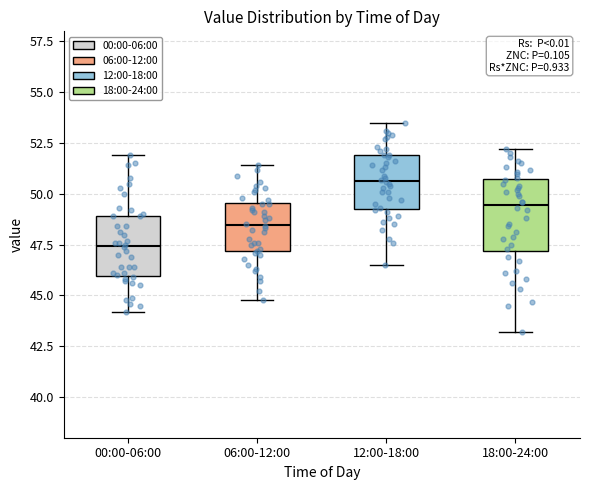

Reading left to right, read every box against the y-axis: the position of its median line, the range the box covers, and the ends of its whiskers. The values are not printed on the chart, so give them approximately, as read against the axis.

00:00-06:00: median 47.5, box 46.0 to 49.0, whiskers 44.0 to 52.0
06:00-12:00: median 48.5, box 47.0 to 49.5, whiskers 45.0 to 51.5
12:00-18:00: median 50.5, box 49.5 to 52.0, whiskers 46.5 to 53.5
18:00-24:00: median 49.5, box 47.0 to 50.5, whiskers 43.0 to 52.0